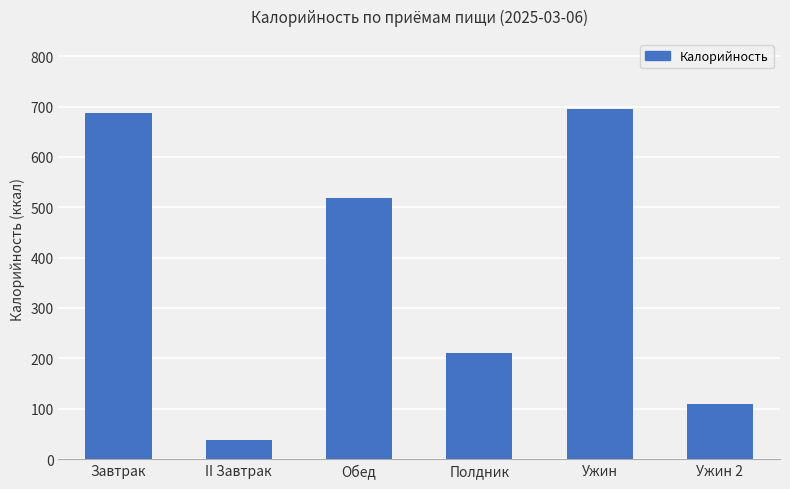

At which category does the chart reach its minimum across all series?

II Завтрак